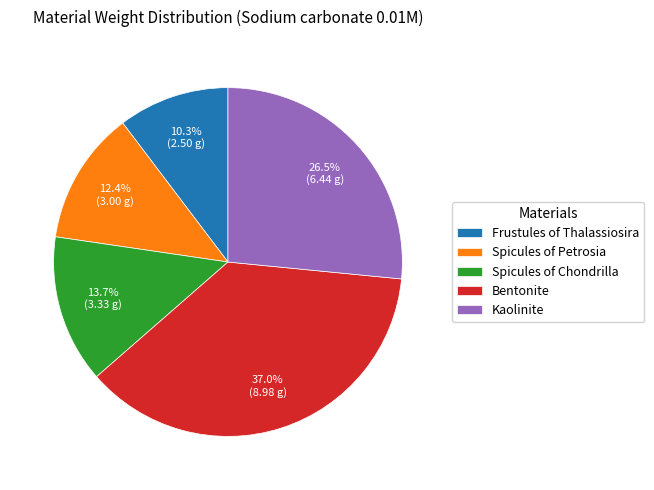

Which slice is the largest?

Bentonite